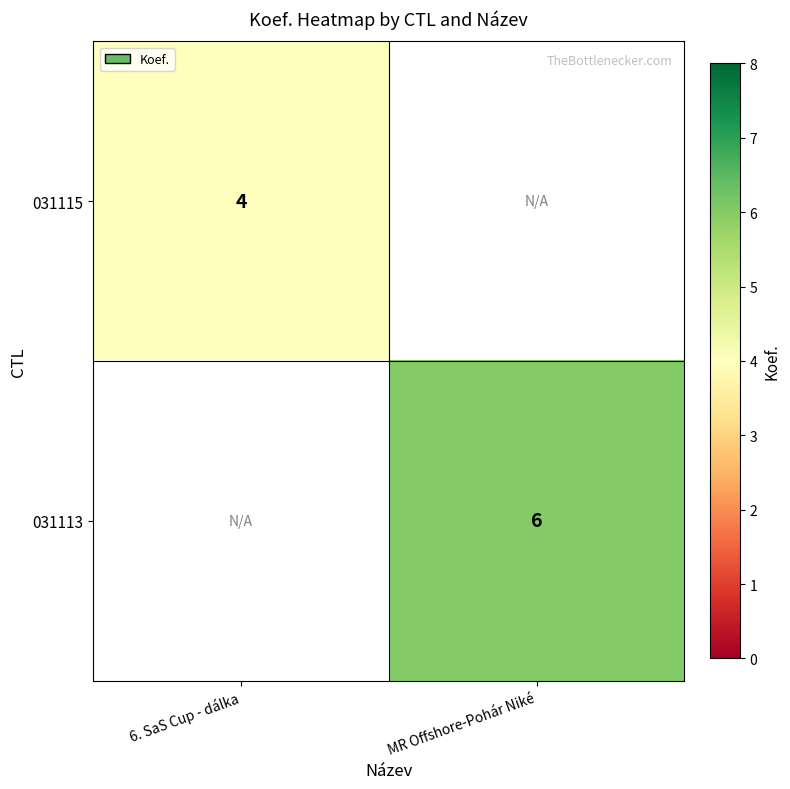

The value of 031115 at 6. SaS Cup - dálka is 2. True or false?

False